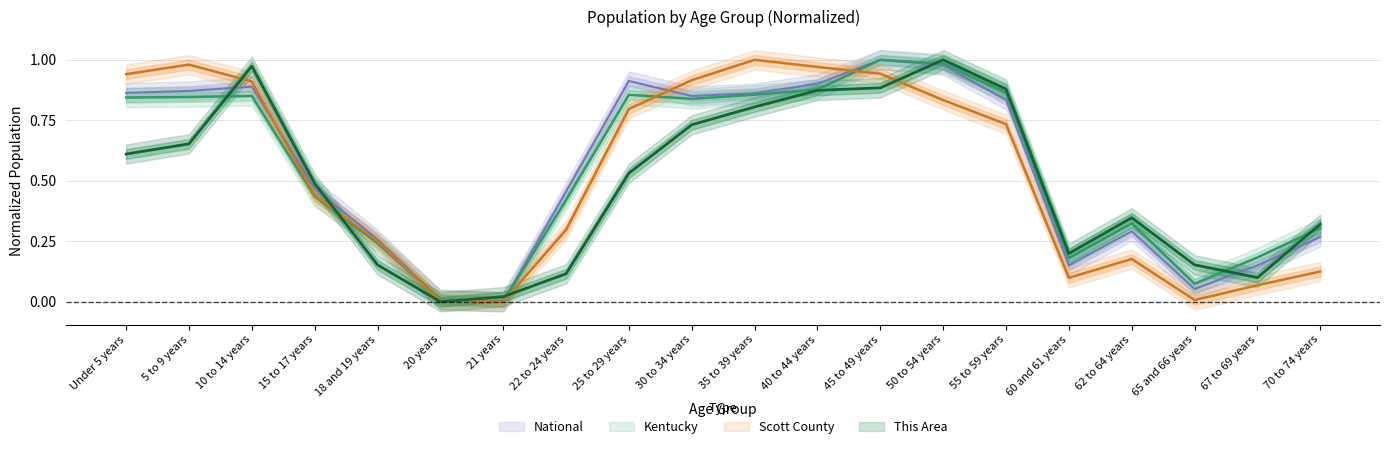

At 20 years, list the series in order from smallest to largest.

This Area, Scott County, National, Kentucky